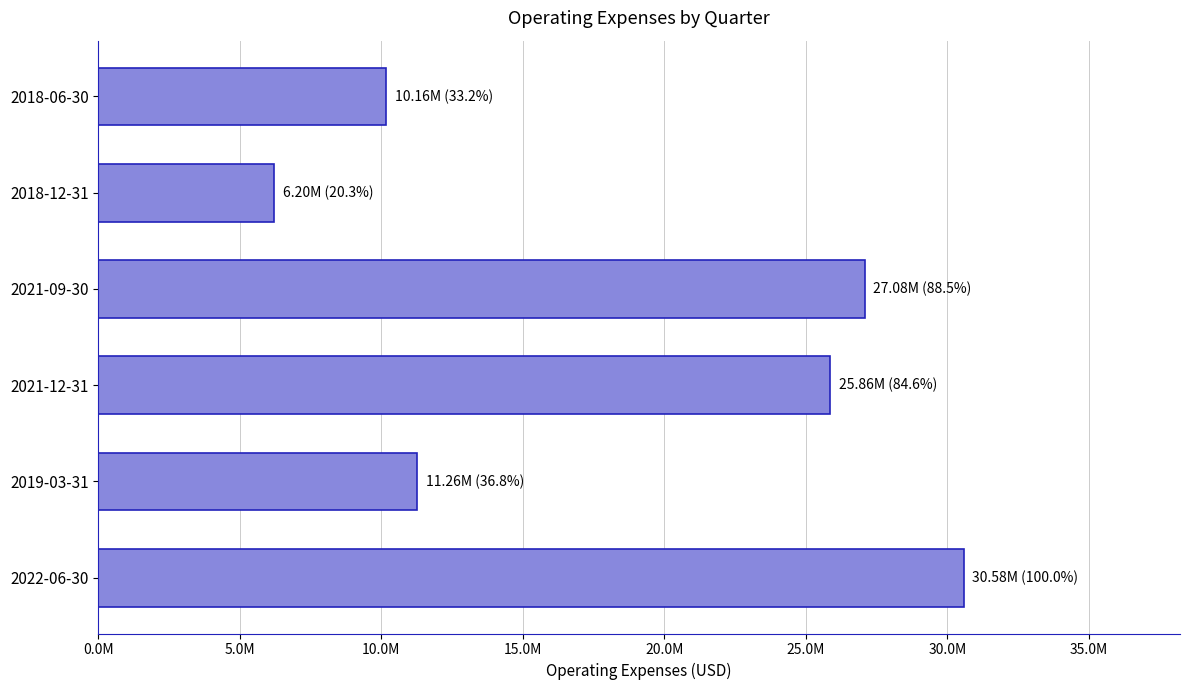

Are the bars horizontal?

Yes